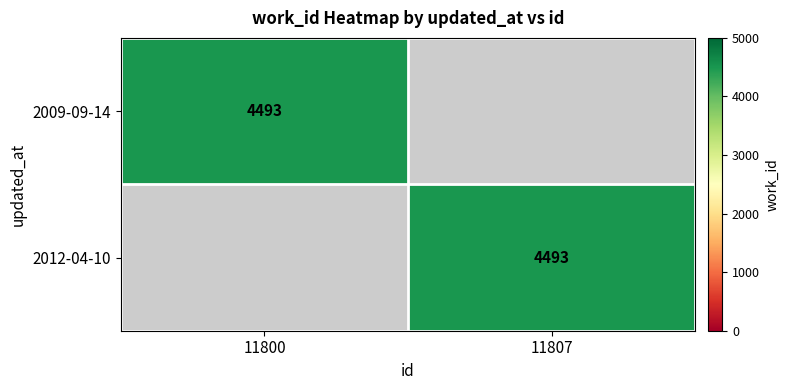

The 2009-09-14 series shows 942 at 11800. True or false?

False